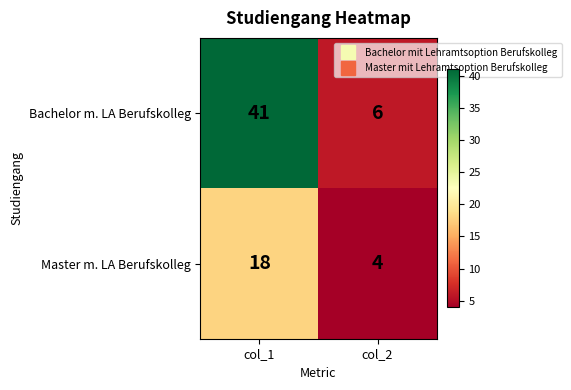

Reading right to left, list all the values displayed in this chart.

Bachelor m. LA Berufskolleg: col_2=6	col_1=41
Master m. LA Berufskolleg: col_2=4	col_1=18